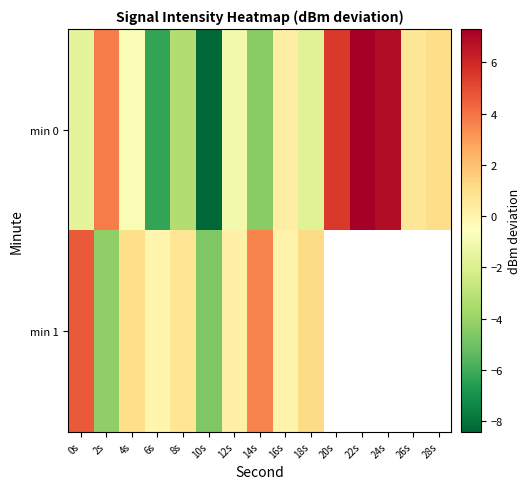

Which category has the lowest value across all series?

10s